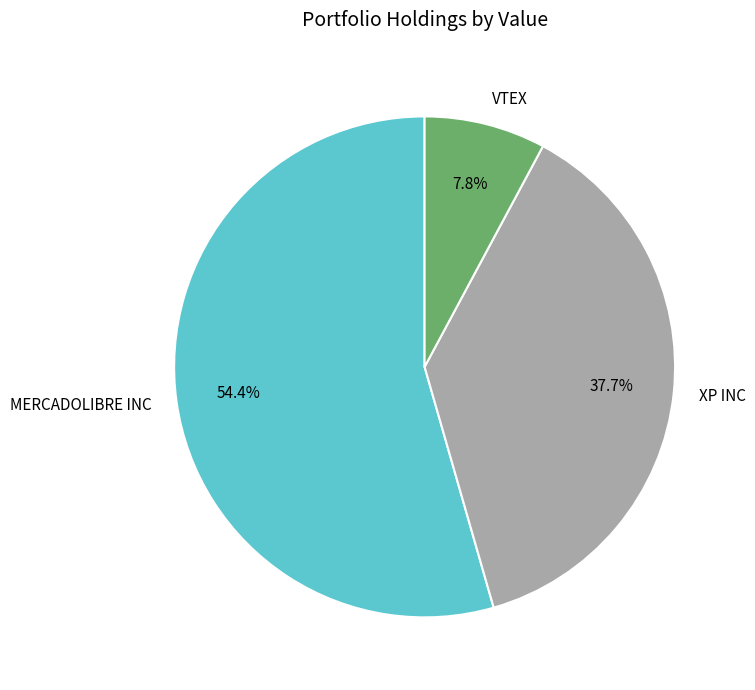

Approximately how many times larger is the value at XP INC compared to VTEX?

4.8